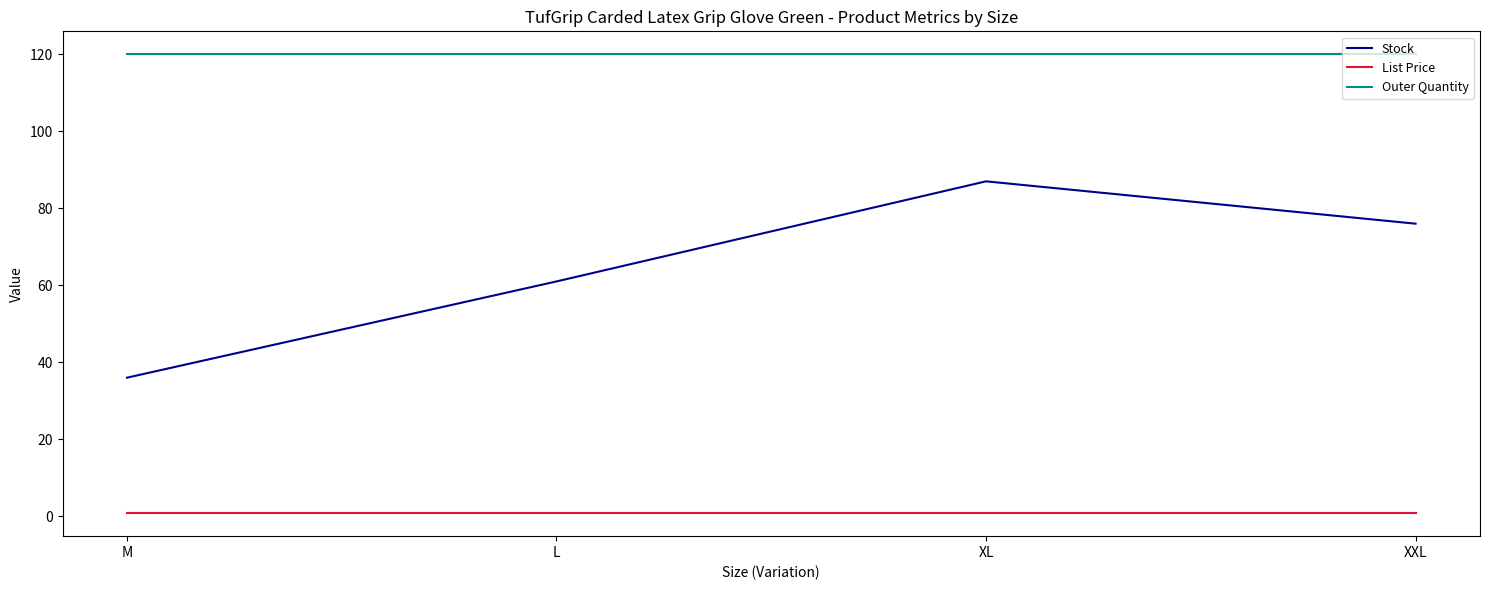

True or false: List Price and Outer Quantity intersect in this chart.

False